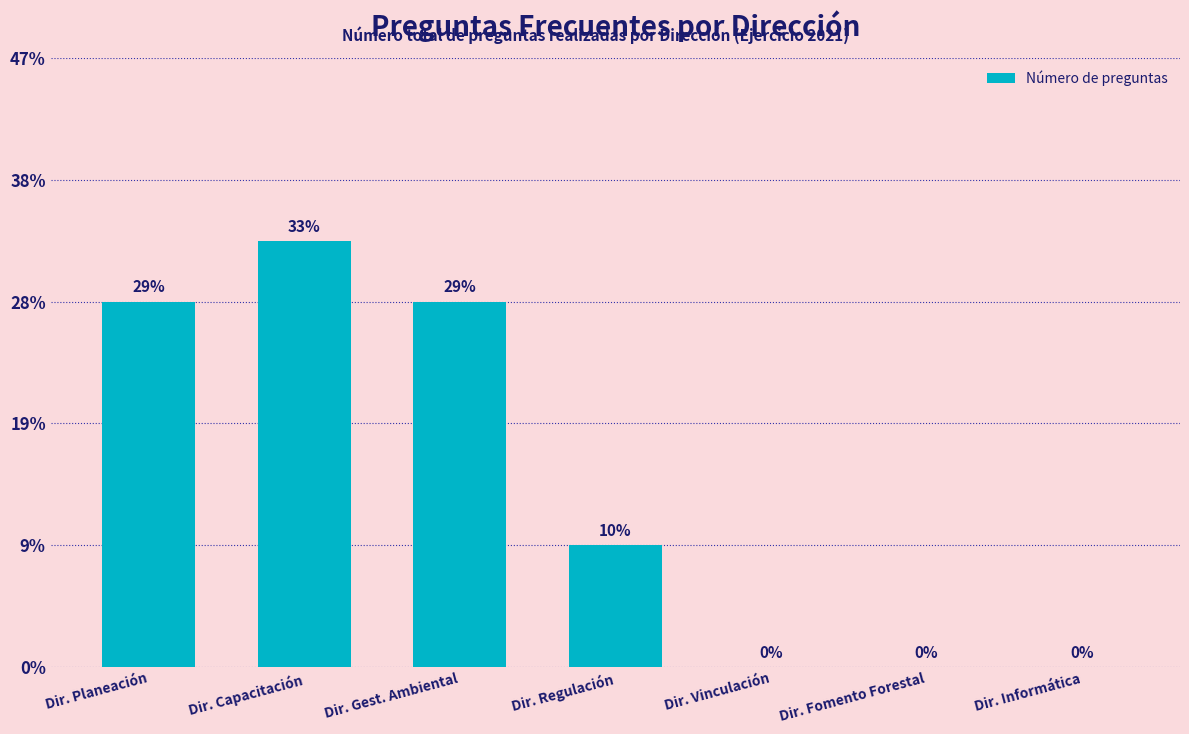

Rank the categories by value from lowest to highest.

Dir. Vinculación, Dir. Fomento Forestal, Dir. Informática, Dir. Regulación, Dir. Planeación, Dir. Gest. Ambiental, Dir. Capacitación